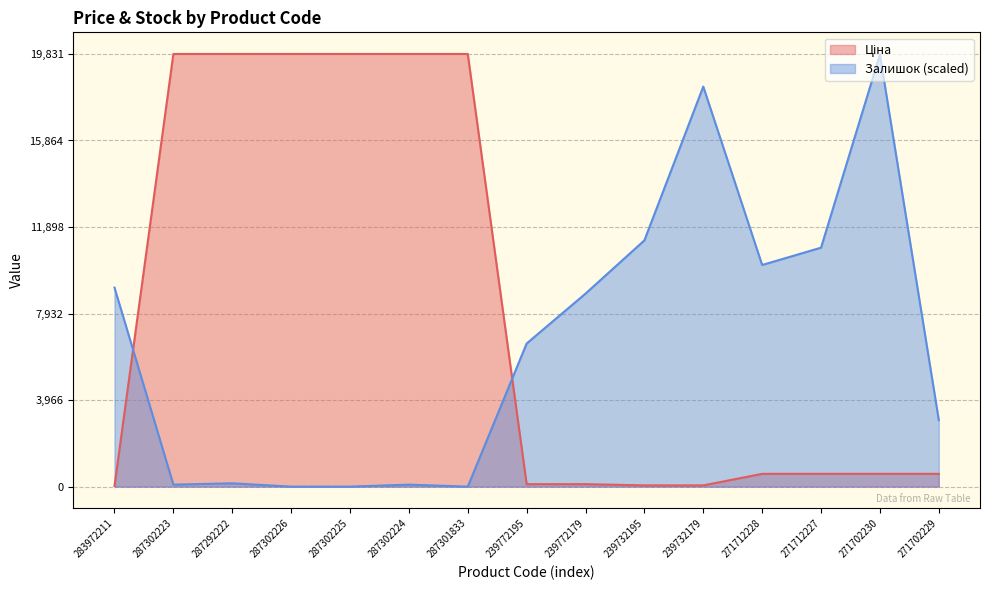

Which category has the lowest value in the Ціна_line series?

283972211